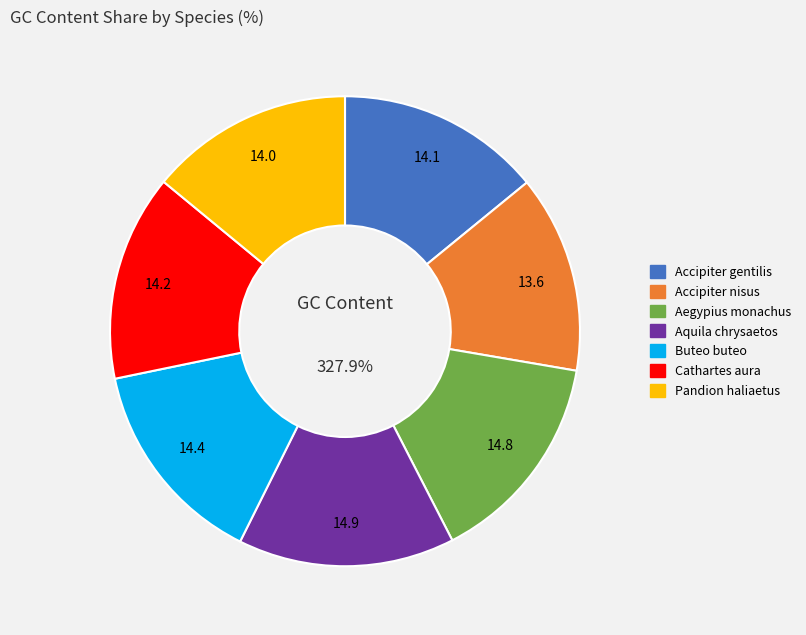

How many slices are in this pie chart?

7